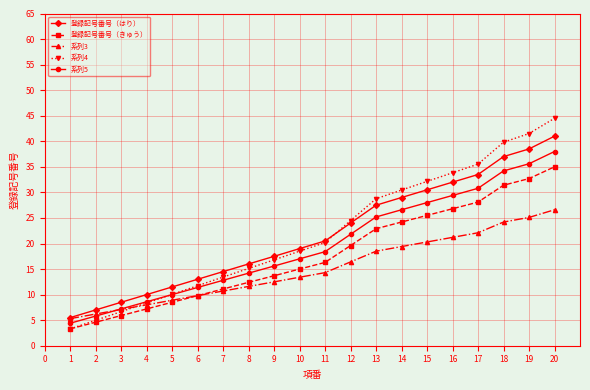

How many intersections are there between 系列5 and 系列4?

1